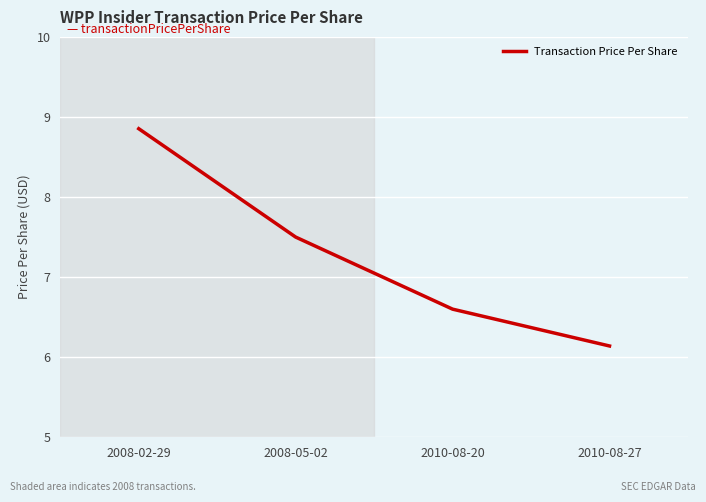

Rank the categories by value from lowest to highest.

2010-08-27, 2010-08-20, 2008-05-02, 2008-02-29